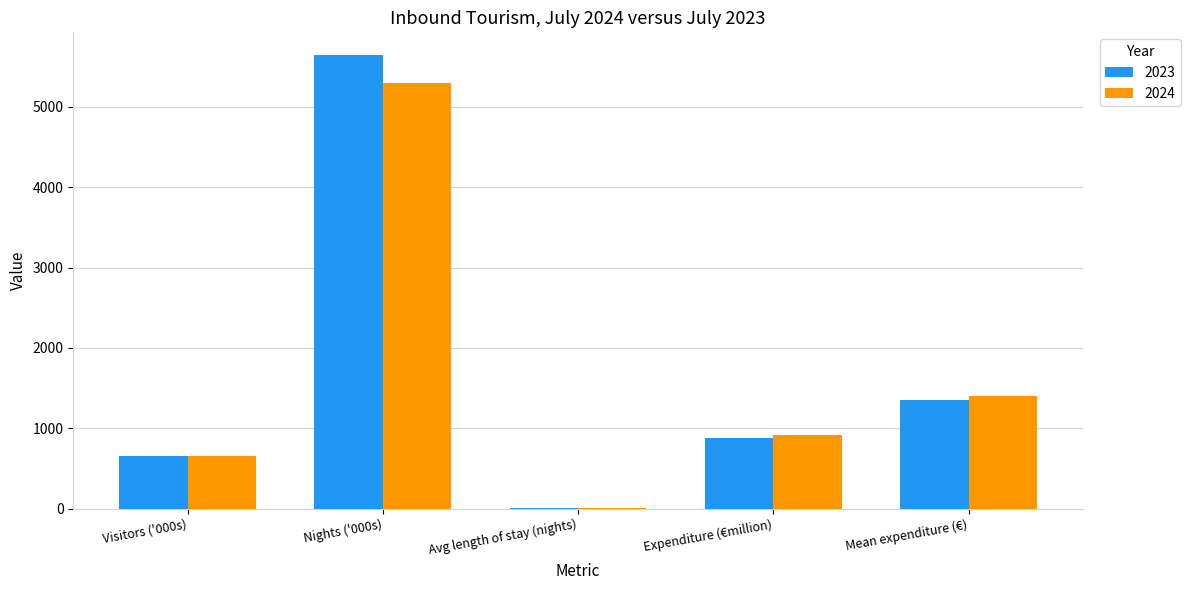

How many values in the 2023 series exceed 875?

3